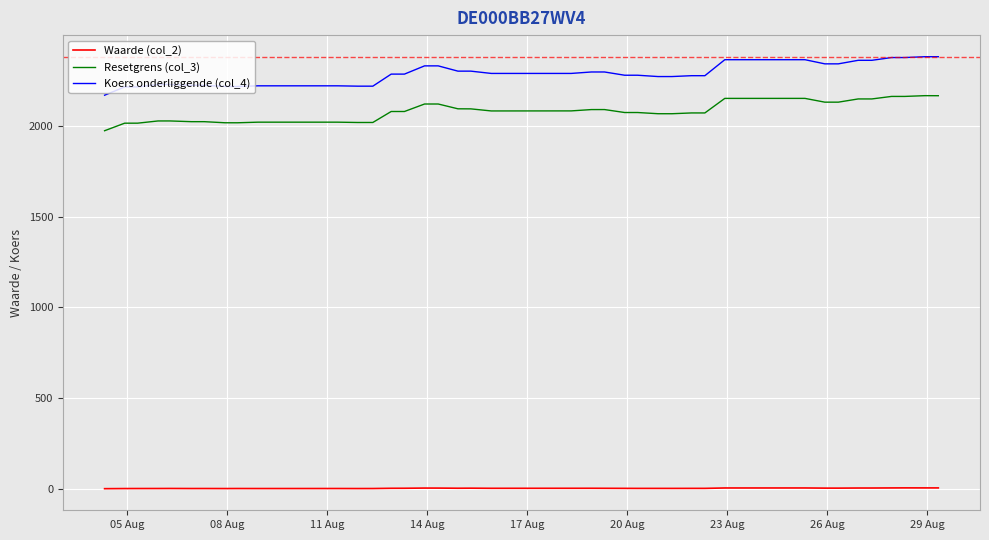

What is the maximum value shown in the chart?

2378.4